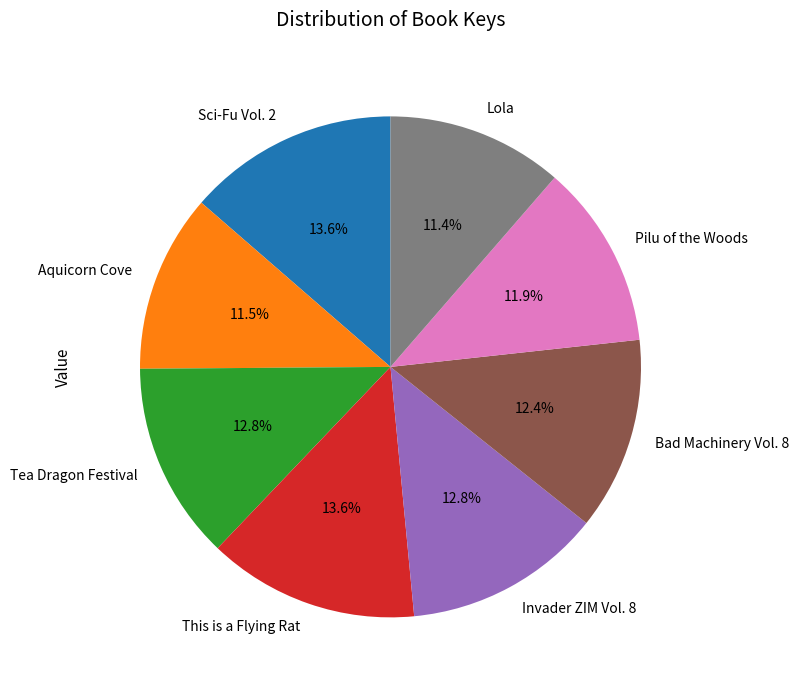

Approximately how many times larger is the value at Lola compared to Aquicorn Cove?

1.0